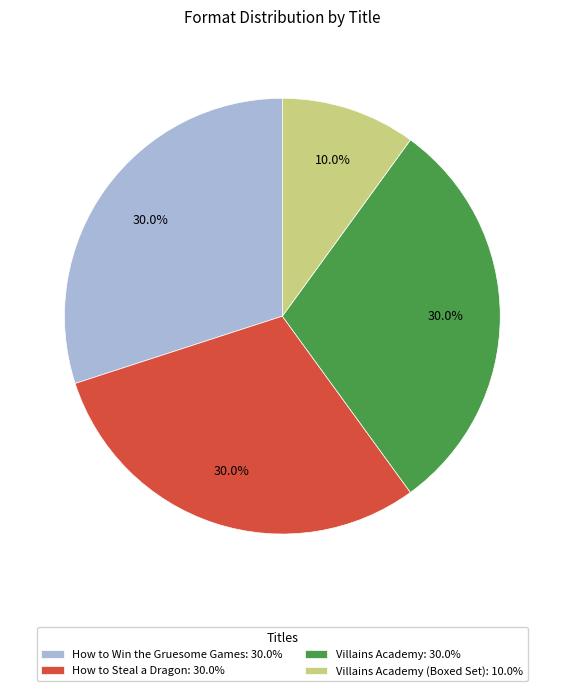

What is the ratio of the value at How to Steal a Dragon: 30.0% to the value at How to Win the Gruesome Games: 30.0%?

1.0